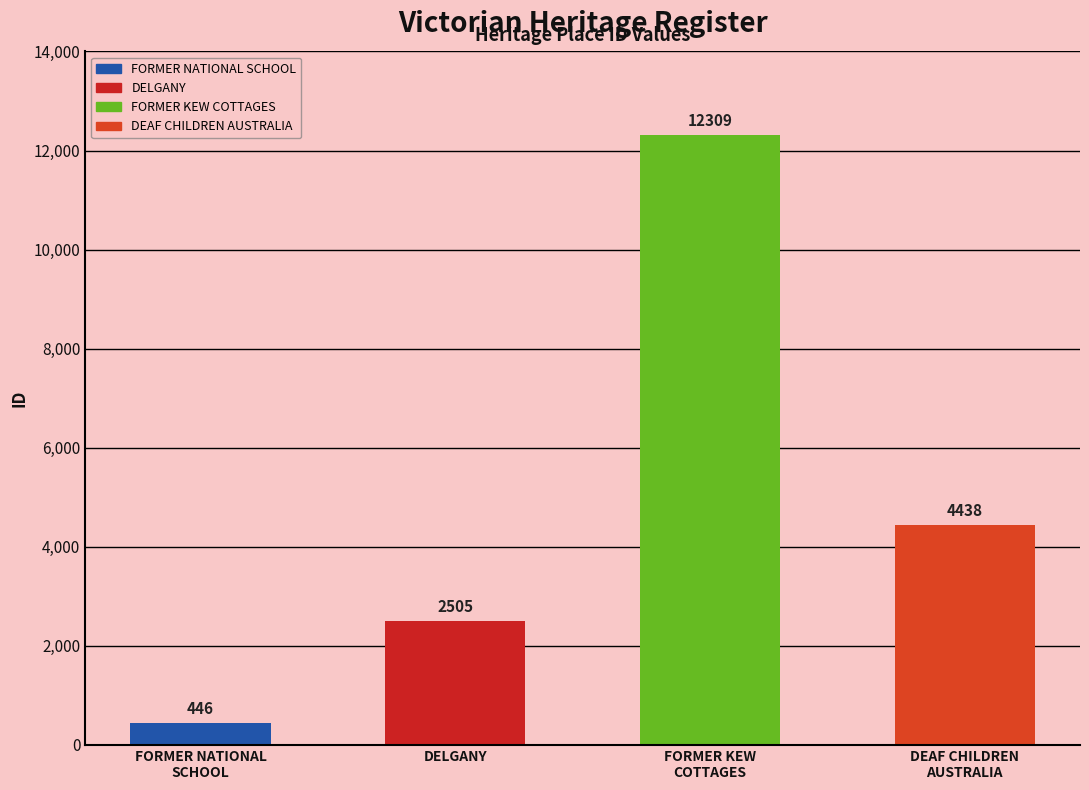

List the labels in order of value, smallest first.

FORMER NATIONAL
SCHOOL, DELGANY, DEAF CHILDREN
AUSTRALIA, FORMER KEW
COTTAGES